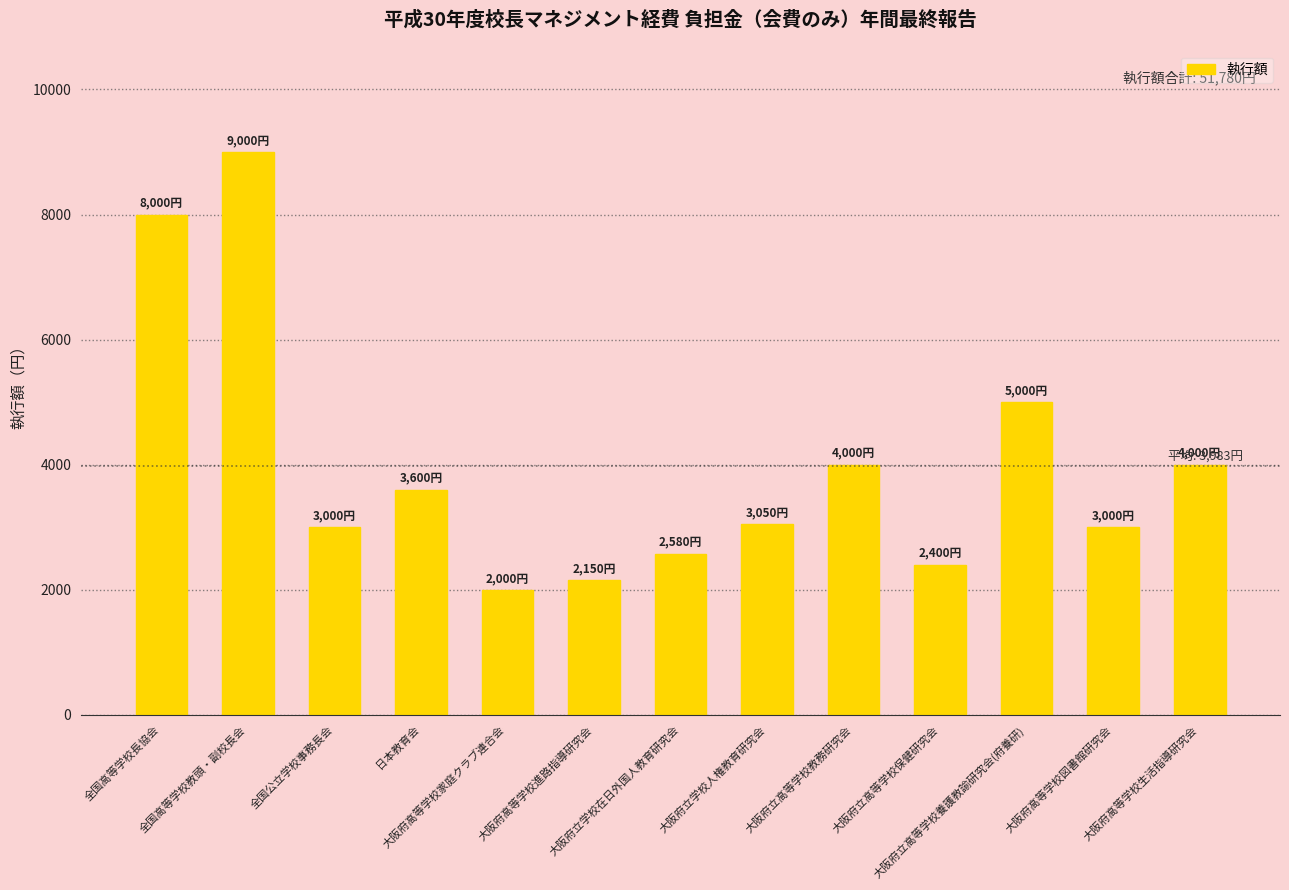

How many data points are less than 3050?

6